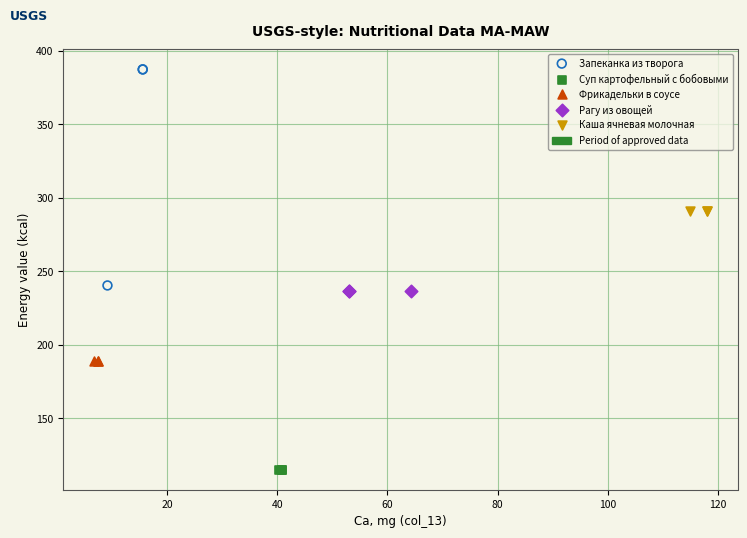

Which series contains the lowest Y value?

Суп картофельный с бобовыми